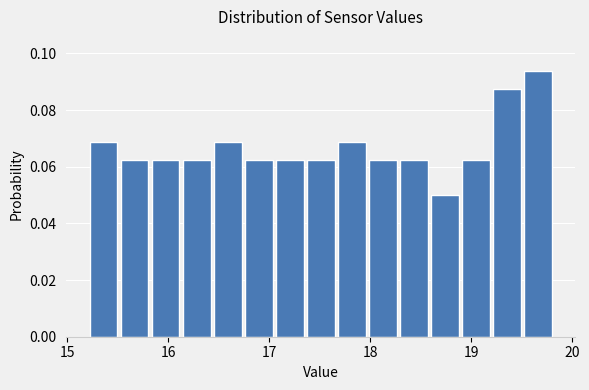

Around what value on the x-axis is the tallest bar? Give the approximate position of its centre, as read against the axis.

19.7